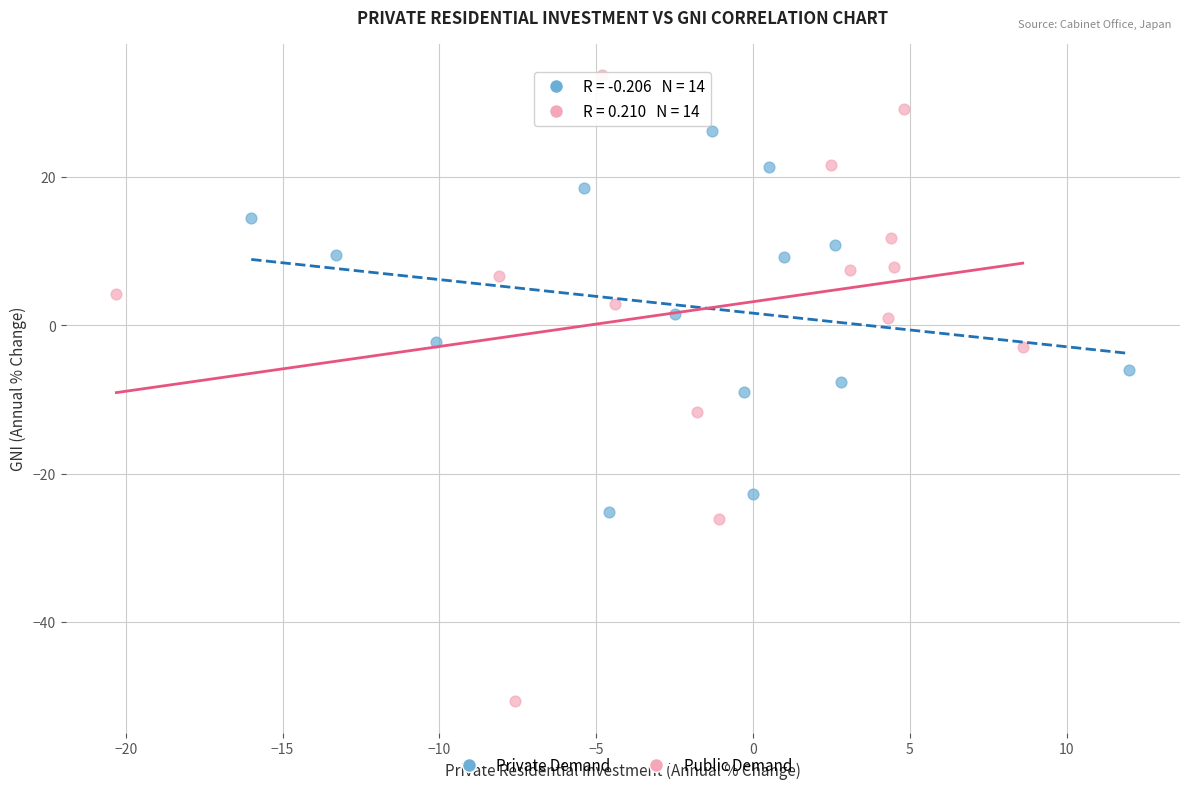

Which series reaches the minimum Y coordinate?

Public Demand